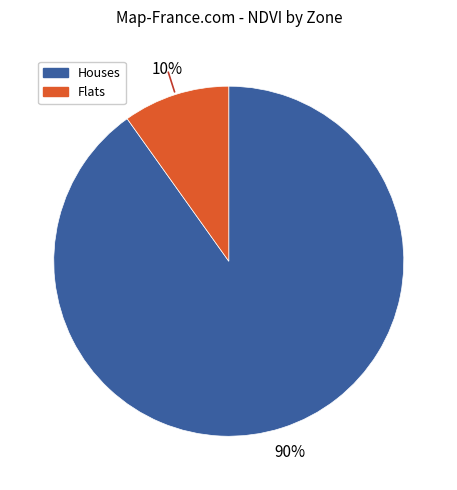

Is there a majority slice in this chart?

Yes